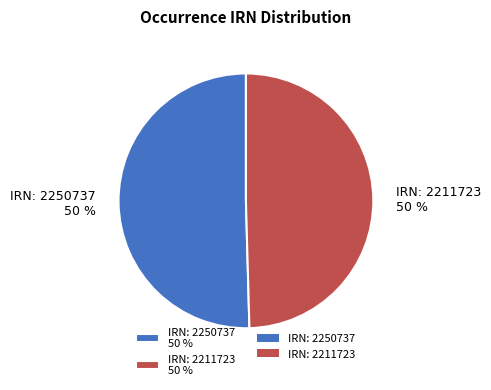

What percentage is the IRN: 2250737 50 % slice, to the nearest percent?

50%